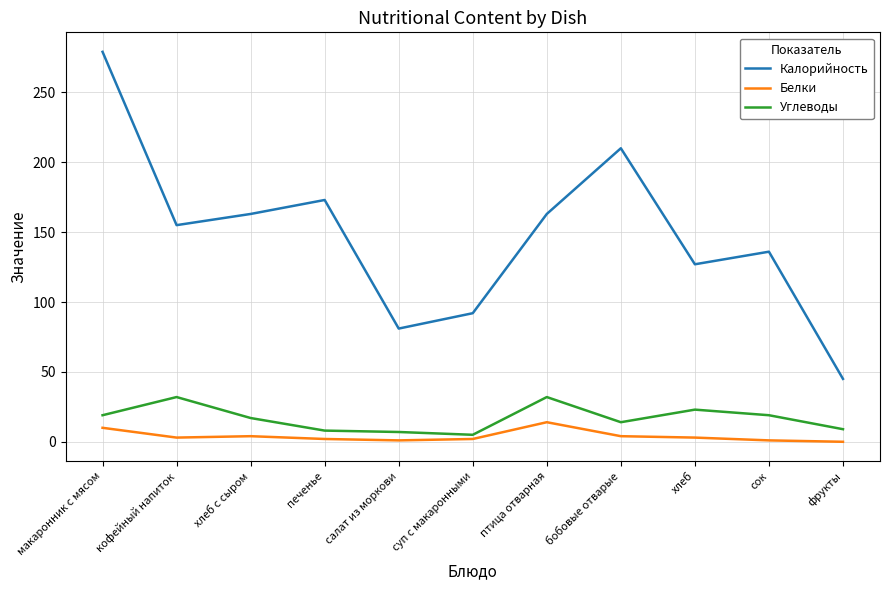

The value of Углеводы at хлеб is 38. True or false?

False